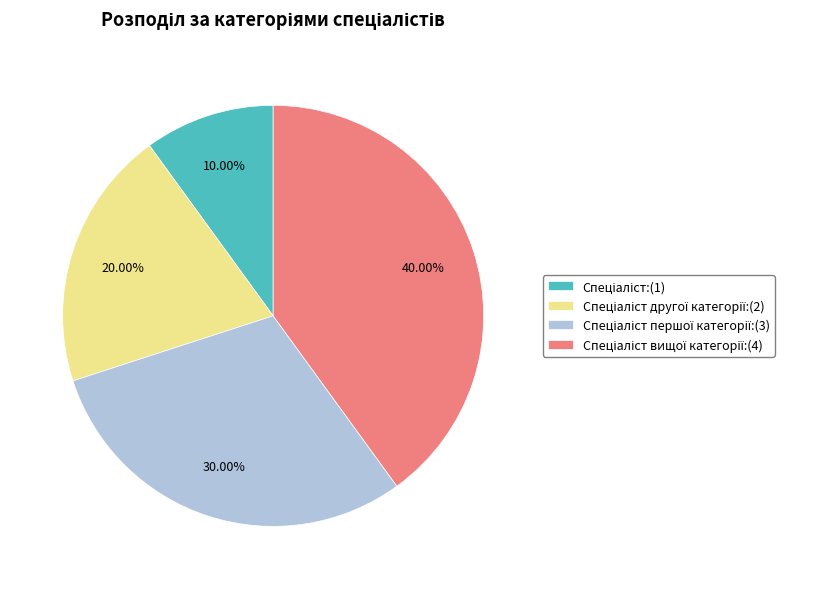

To the nearest percent, what is the average slice percentage?

25%